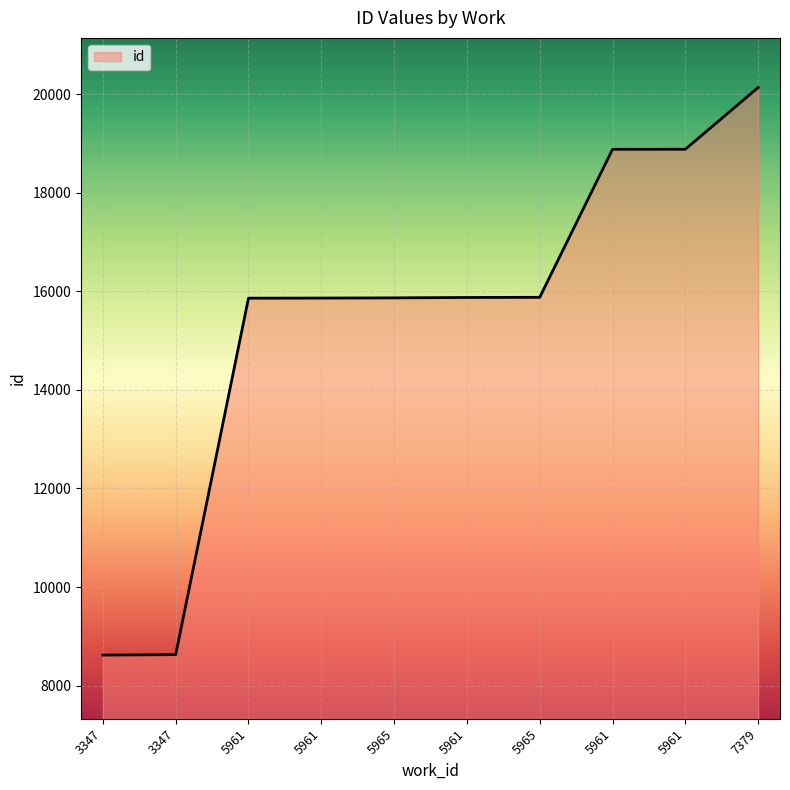

At which label is the value closest to 14376?

5961